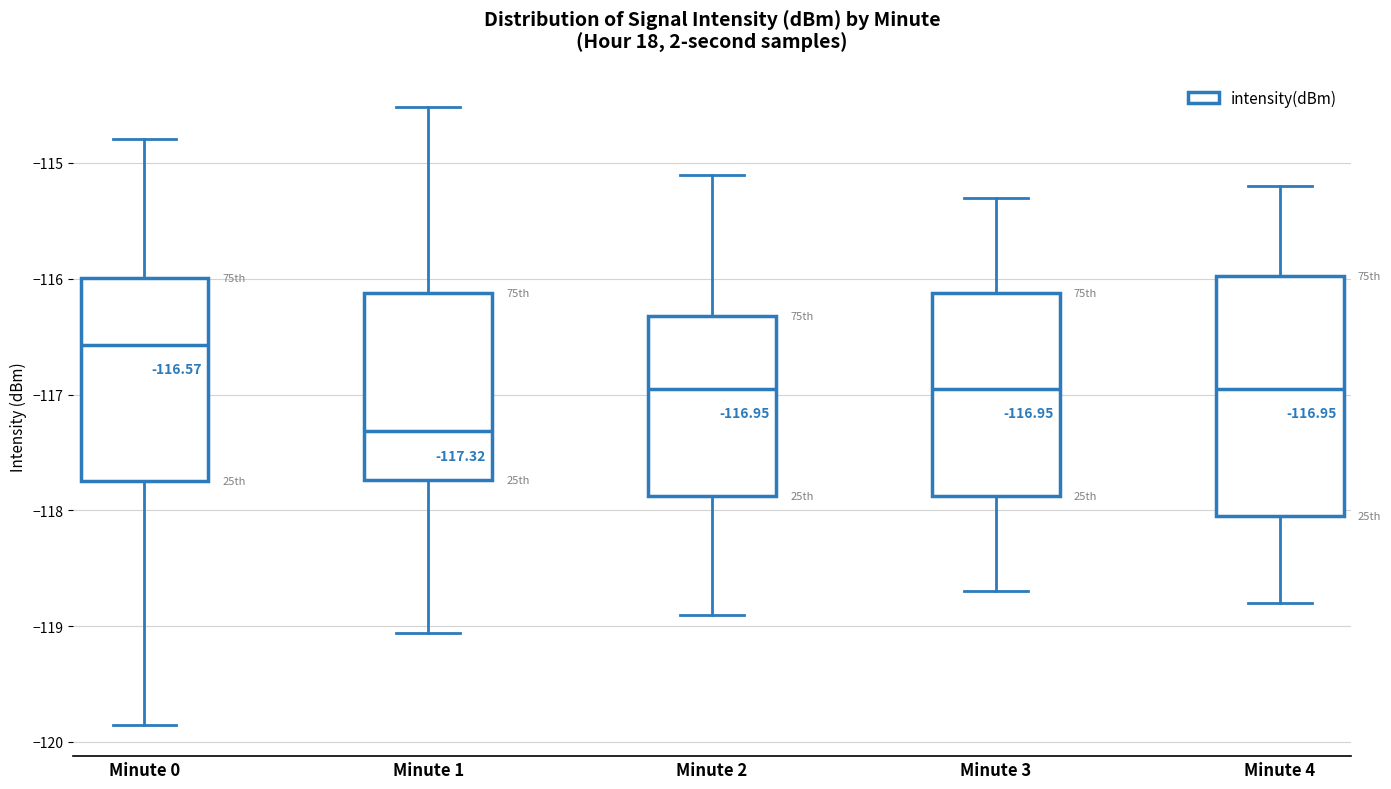

Which box's median line is the highest?

Minute 0